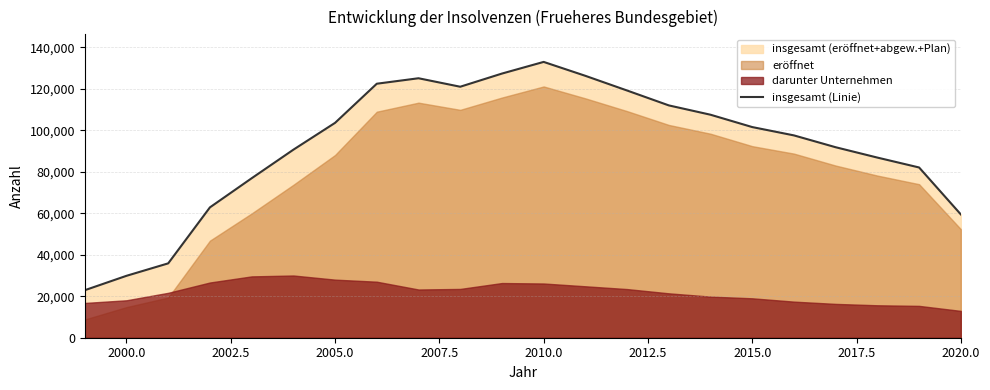

The value of insgesamt (Linie) at 2015.0 is 155421. True or false?

False